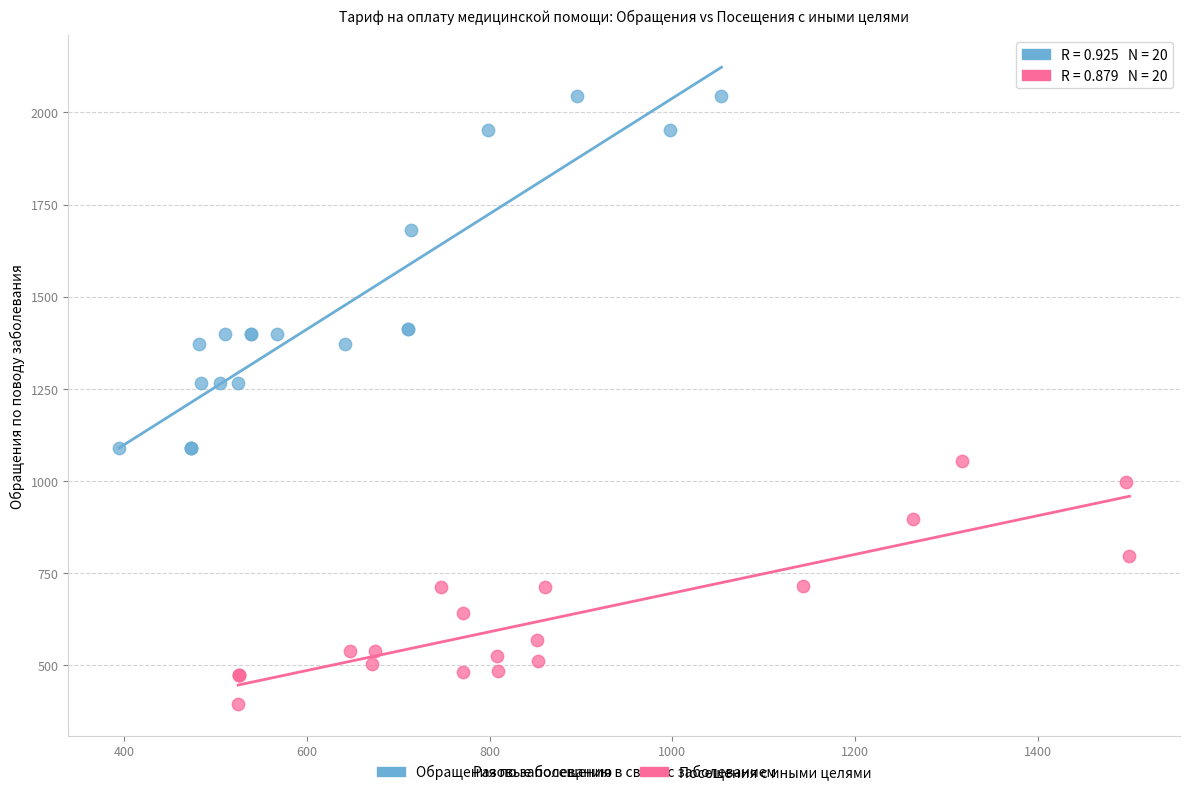

Which series contains the lowest Y value?

Посещения с иными целями